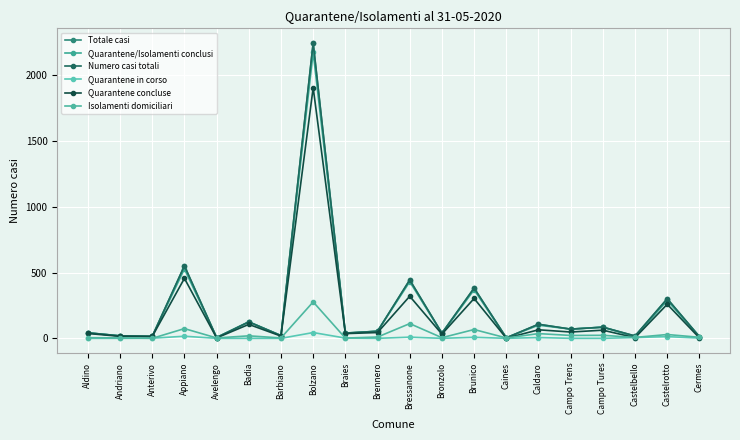

Does the chart display data point markers on the line(s)?

Yes